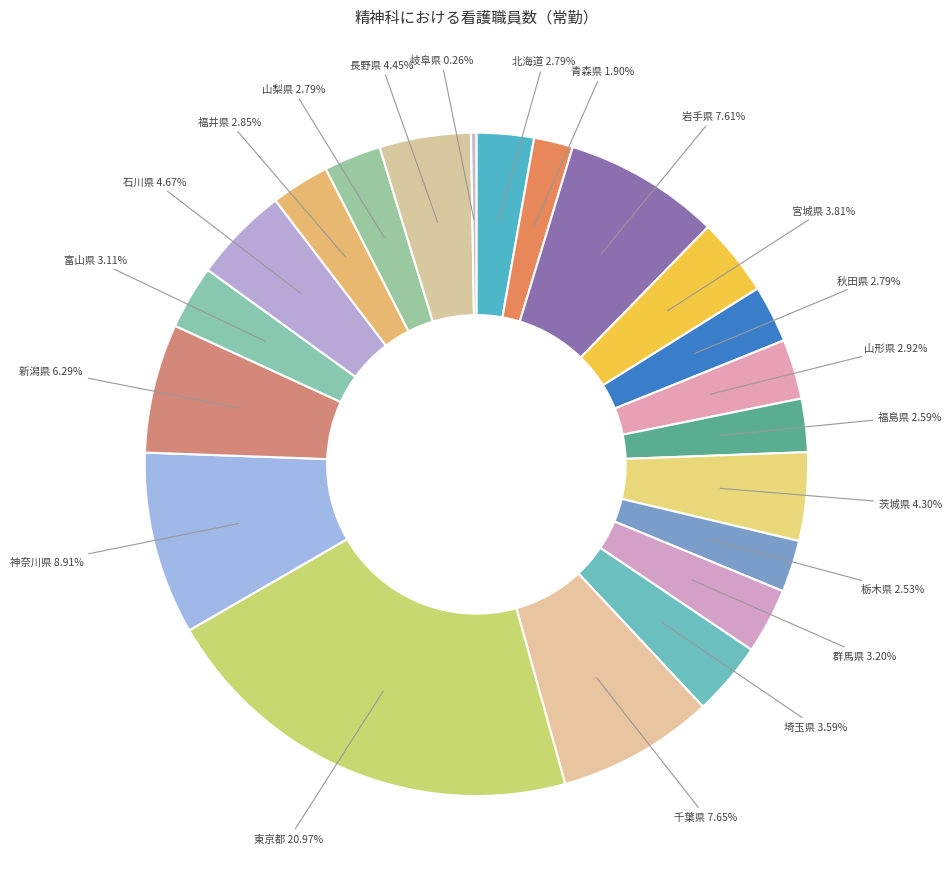

How many slices are in this pie chart?

21